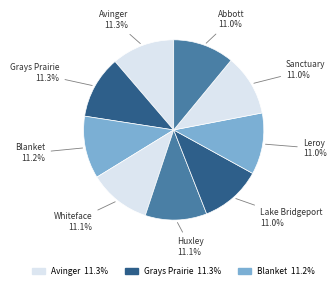

How many slices are in this pie chart?

9